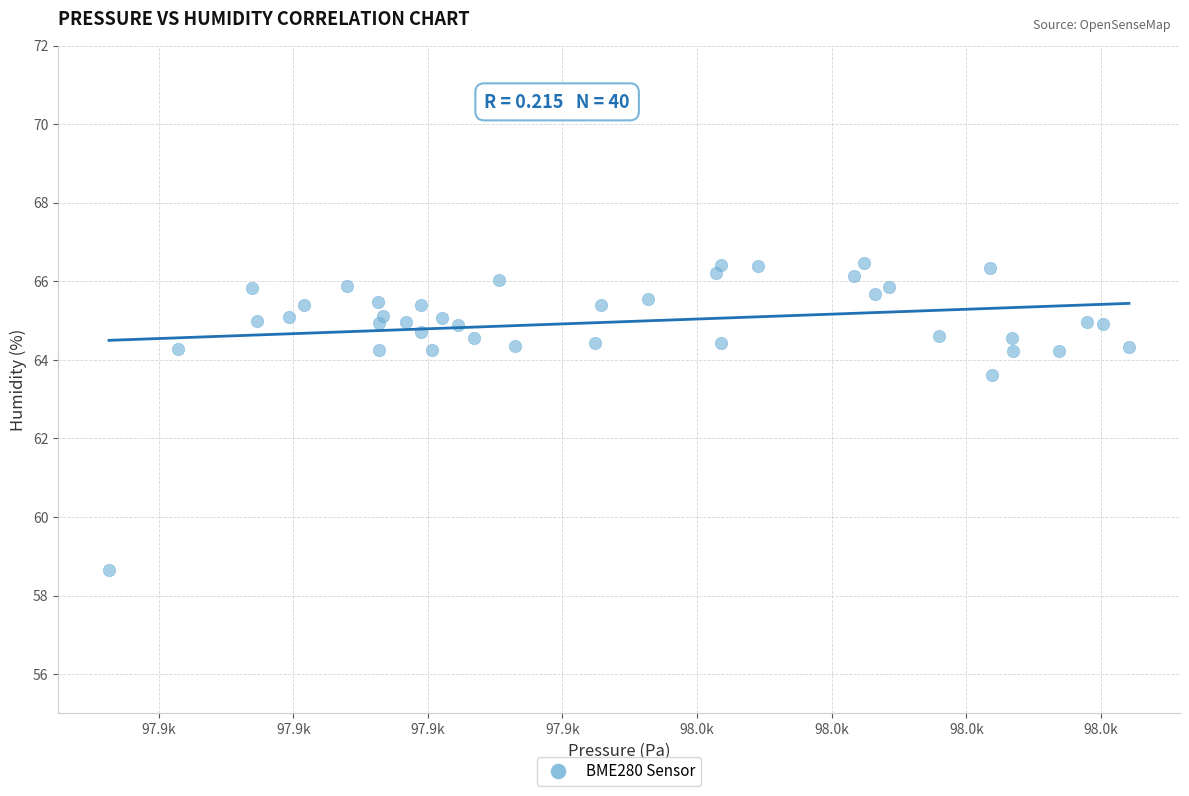

What is the range of Y values (max minus min)?

7.8